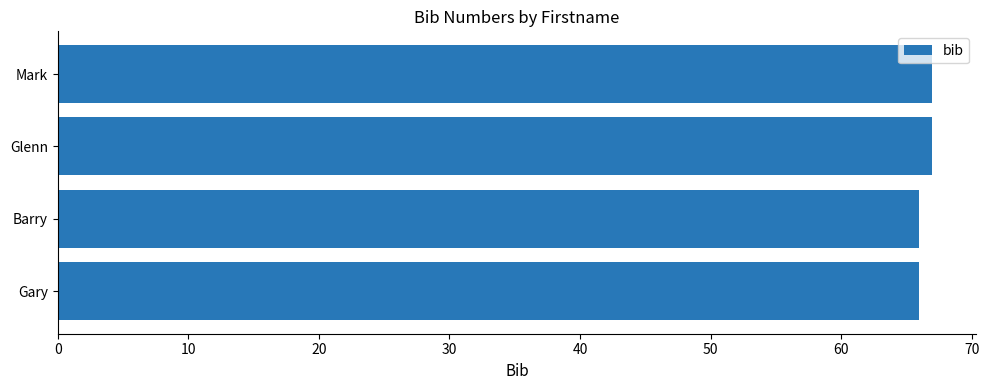

Are the bars horizontal?

Yes